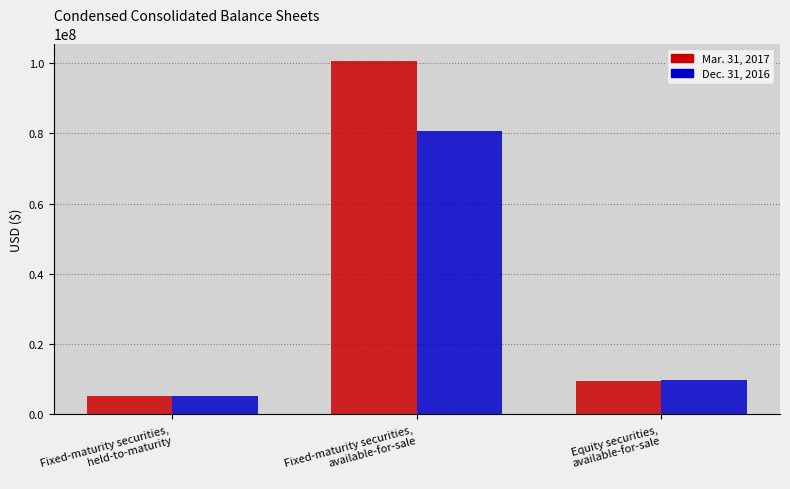

What are all the series names shown in the legend?

Mar. 31, 2017, Dec. 31, 2016